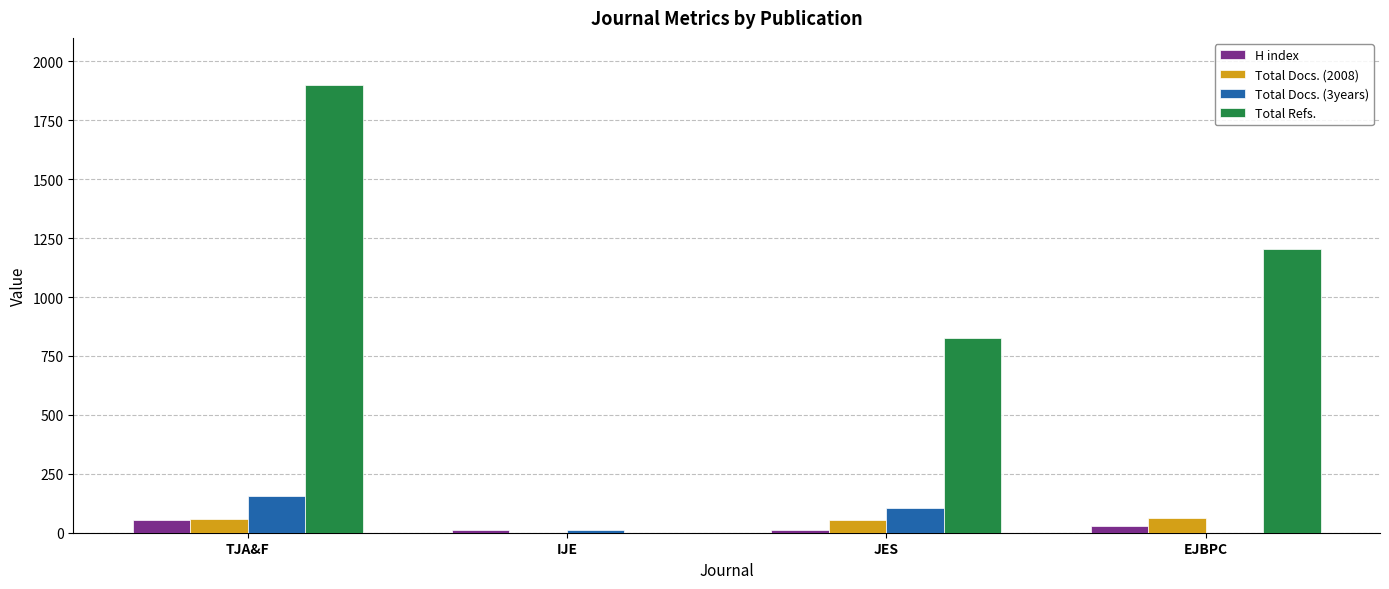

What is the maximum value for Total Docs. (2008)?

62